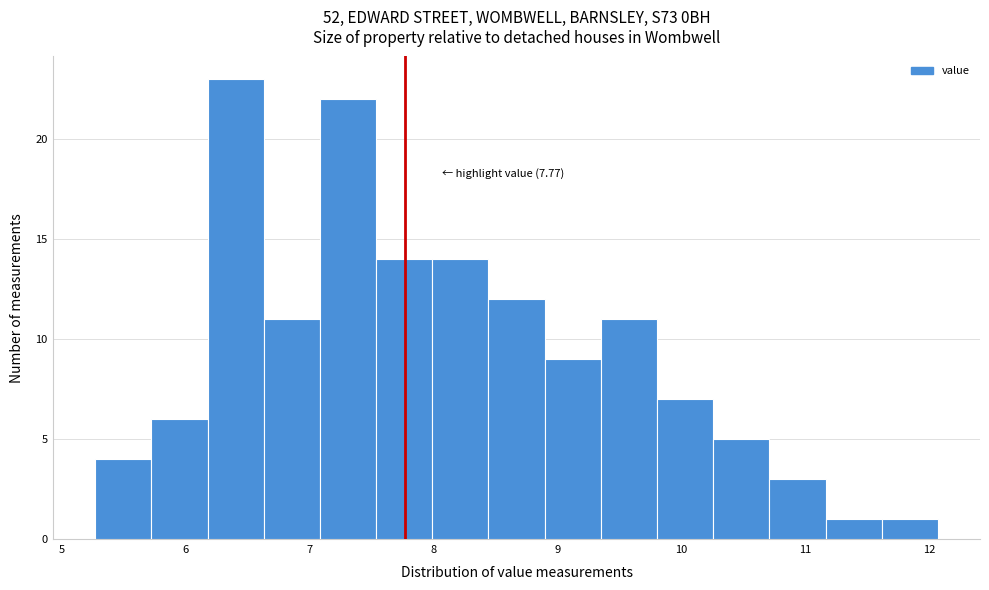

Which range on the x-axis has the tallest bar?

6.2 to 6.6